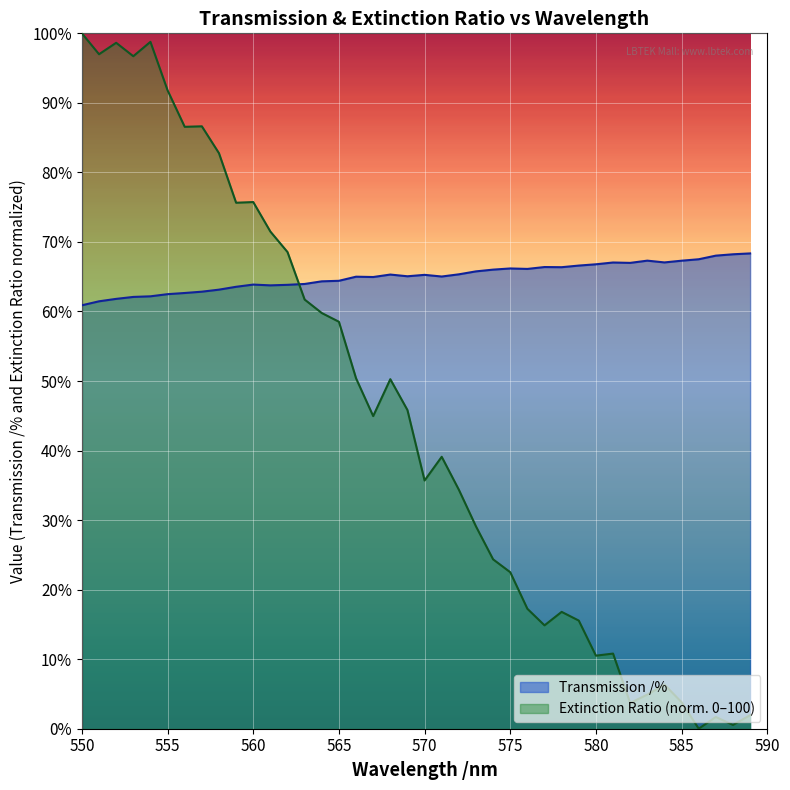

How many lines are shown in the chart?

2